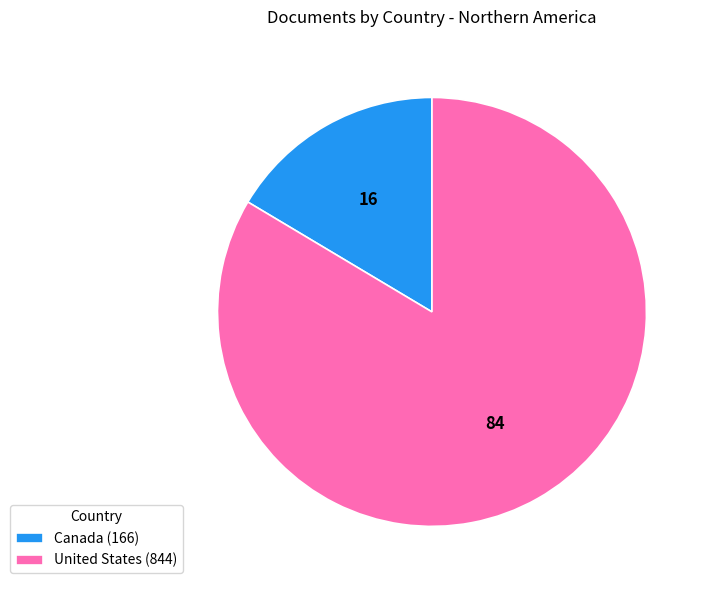

Is it true that Canada (166) is 2% of the pie?

False